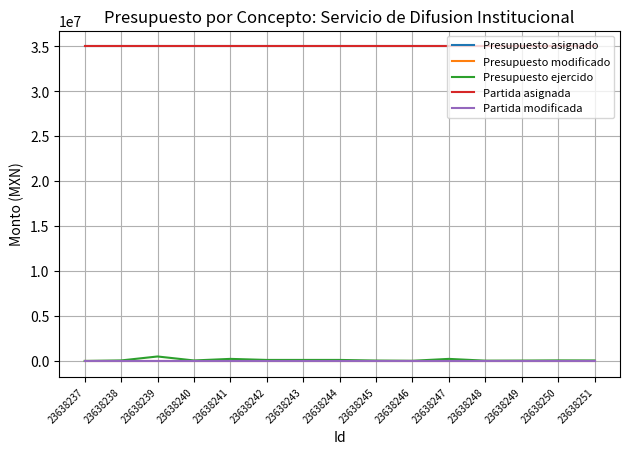

True or false: Presupuesto ejercido has more than 2 interior local peaks.

True